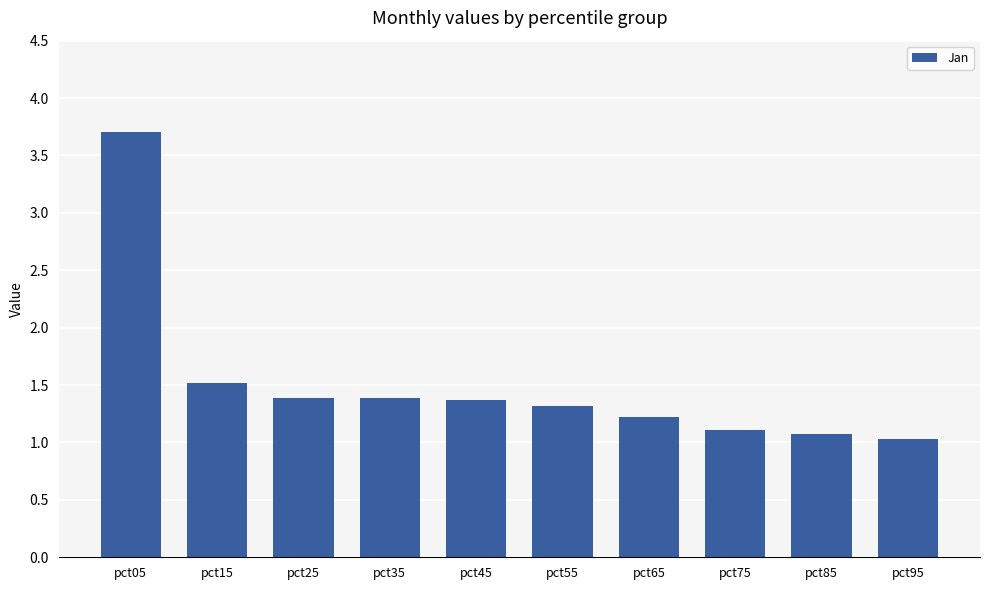

The value at pct65 is 0.5. True or false?

False